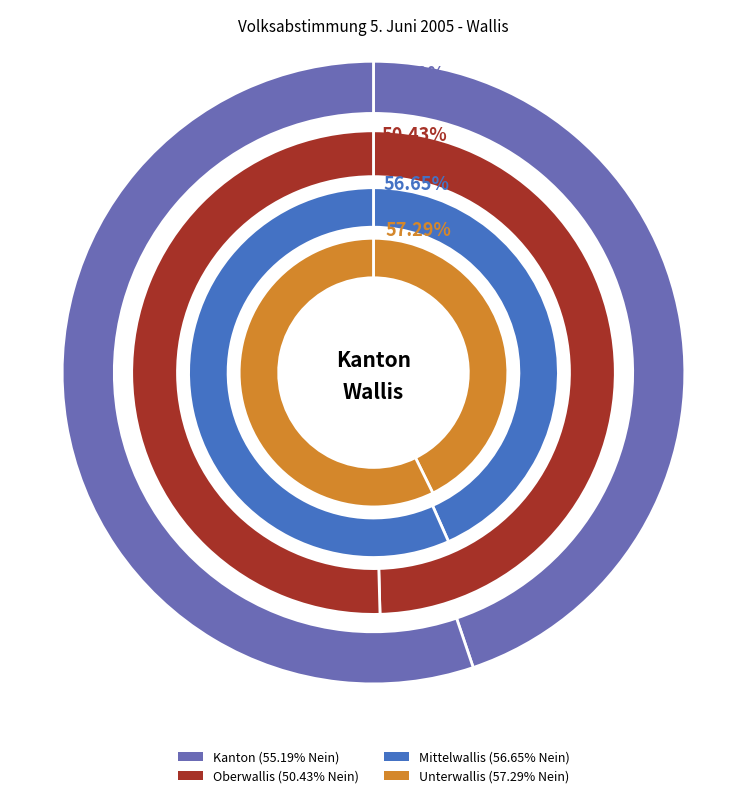

The 5 slice represents 16% of the pie. True or false?

False